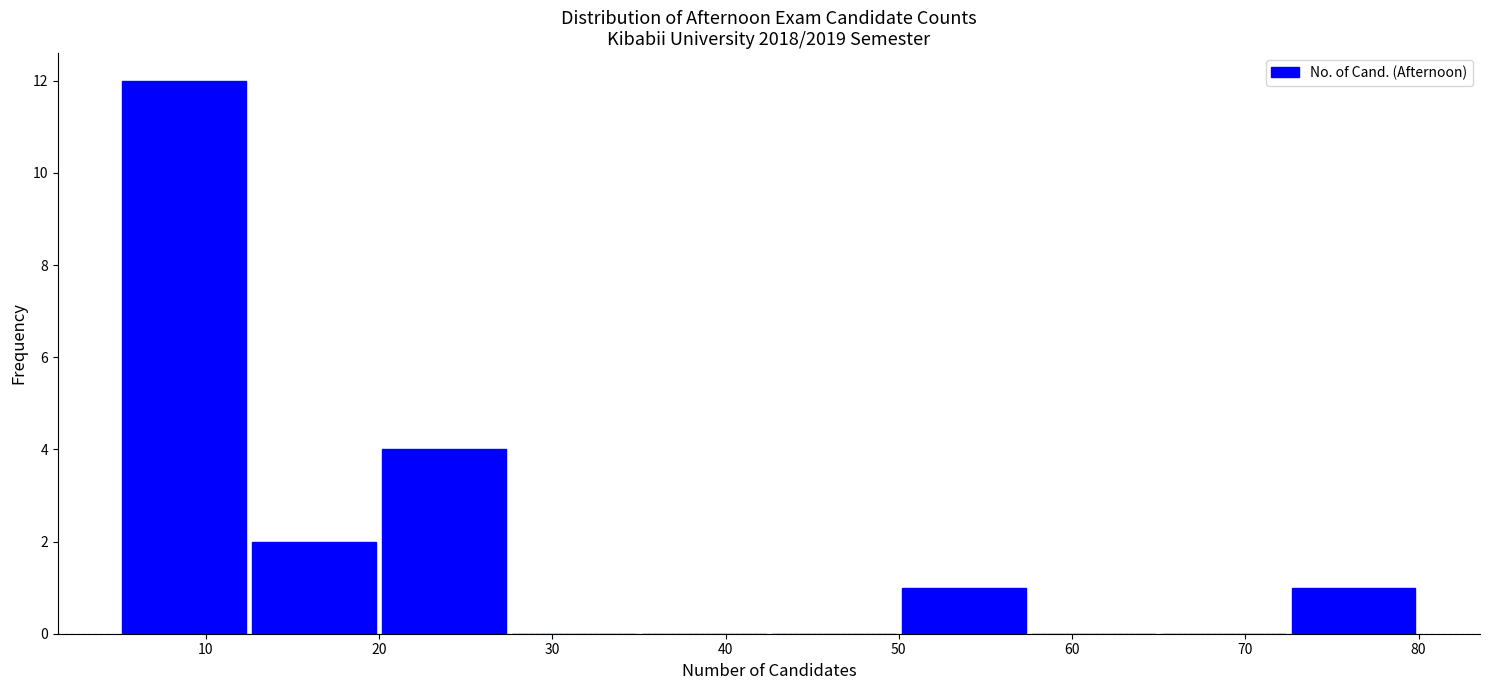

Reading left to right, list every bar in this chart as the range it spans on the x-axis followed by its height. Neither the bar edges nor the heights are printed on the chart, so give them approximately, as read against the axes.

5.0 to 12.5: 12
12.5 to 20.0: 2
20.0 to 27.5: 4
27.5 to 35.0: 0
35.0 to 42.5: 0
42.5 to 50.0: 0
50.0 to 57.5: 1
57.5 to 65.0: 0
65.0 to 72.5: 0
72.5 to 80.0: 1